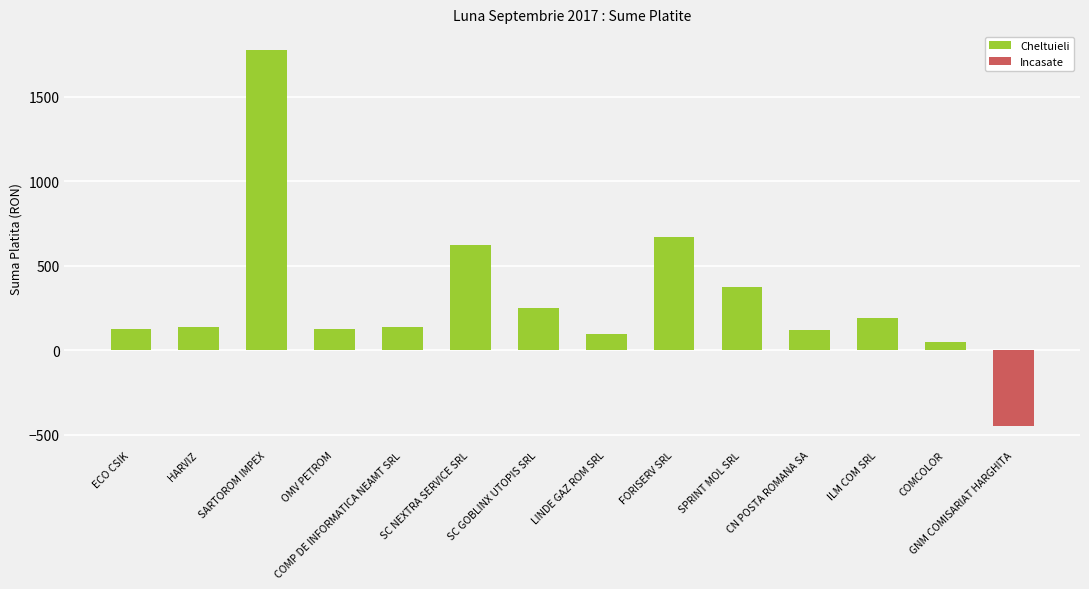

What is the difference between the maximum and second lowest values?

1727.9